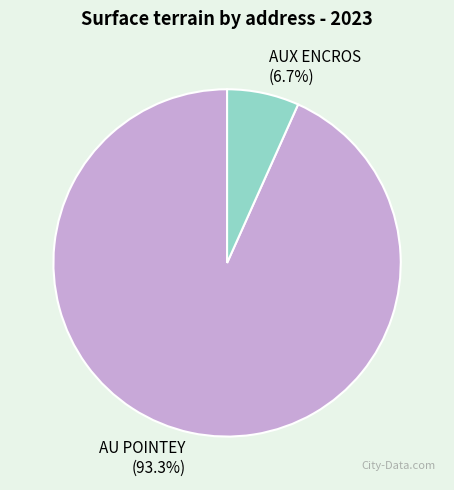

Combined, do AU POINTEY and AUX ENCROS account for over 50%?

Yes